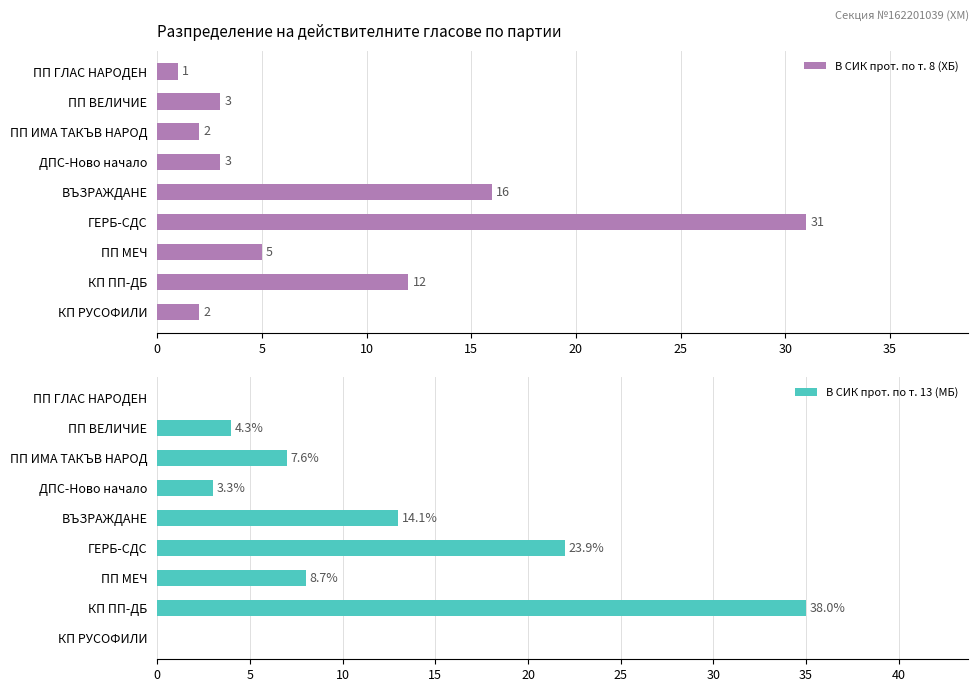

What is the average value of the В СИК прот. по т. 8 (ХБ) series?

8